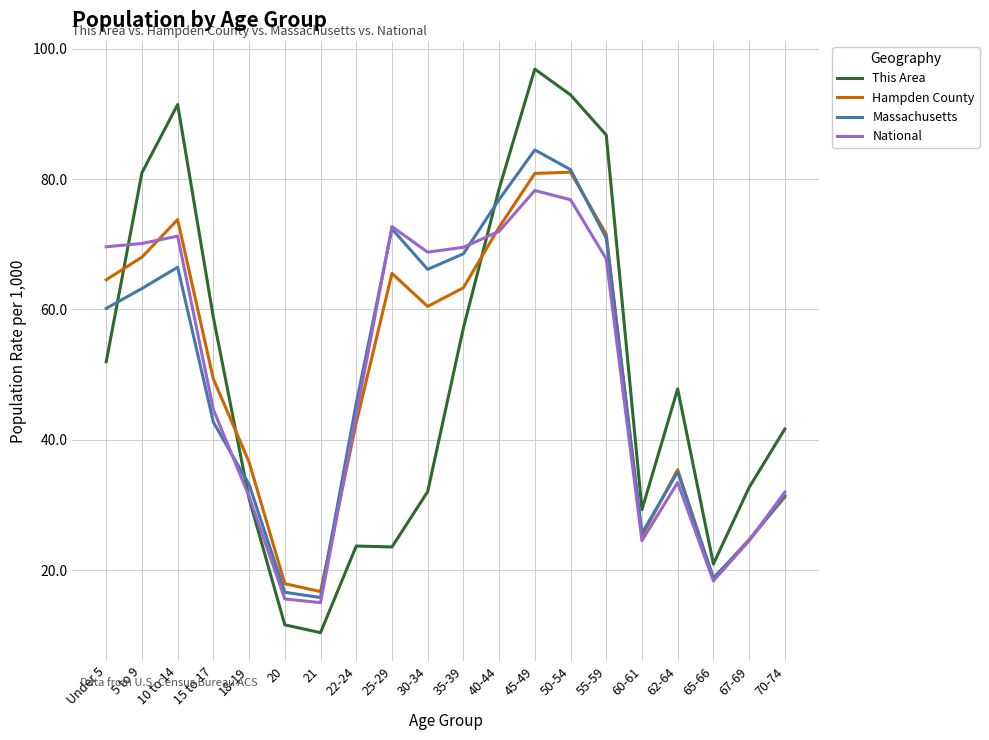

At which label does National reach its peak?

45-49